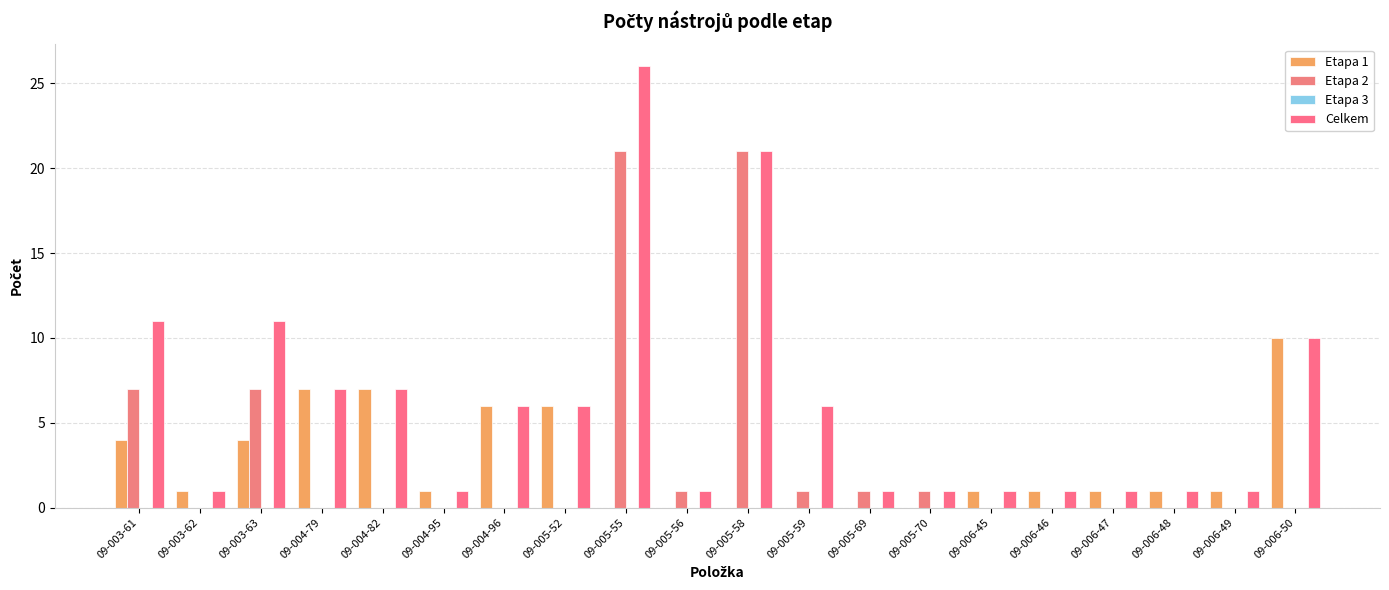

How many series are shown in this chart?

3